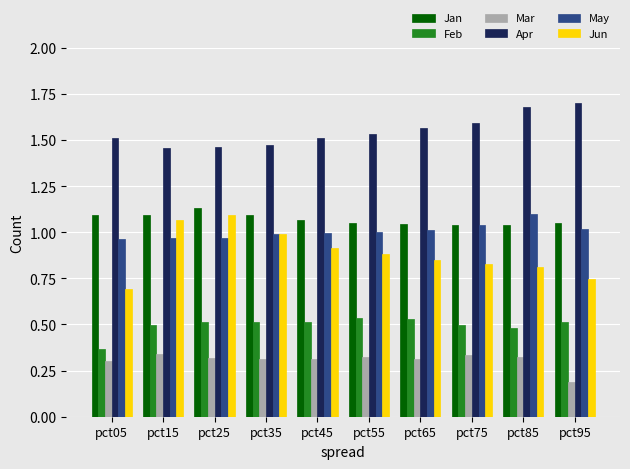

Are the bars grouped side by side (vs. stacked)?

Yes